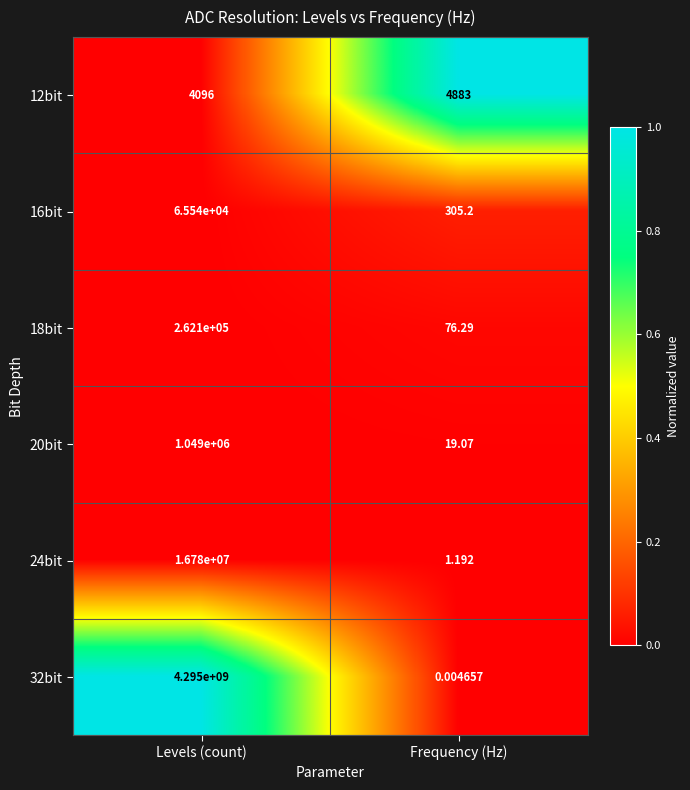

At which label is 18bit closest to 131088?

Frequency (Hz)